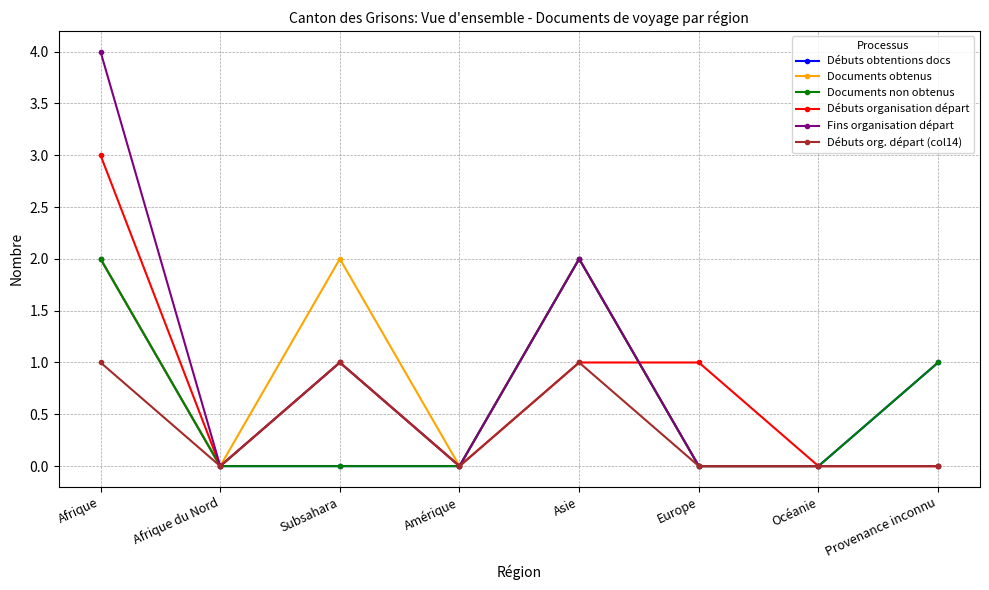

True or false: Débuts org. départ (col14) has a value of 0 at Europe.

True